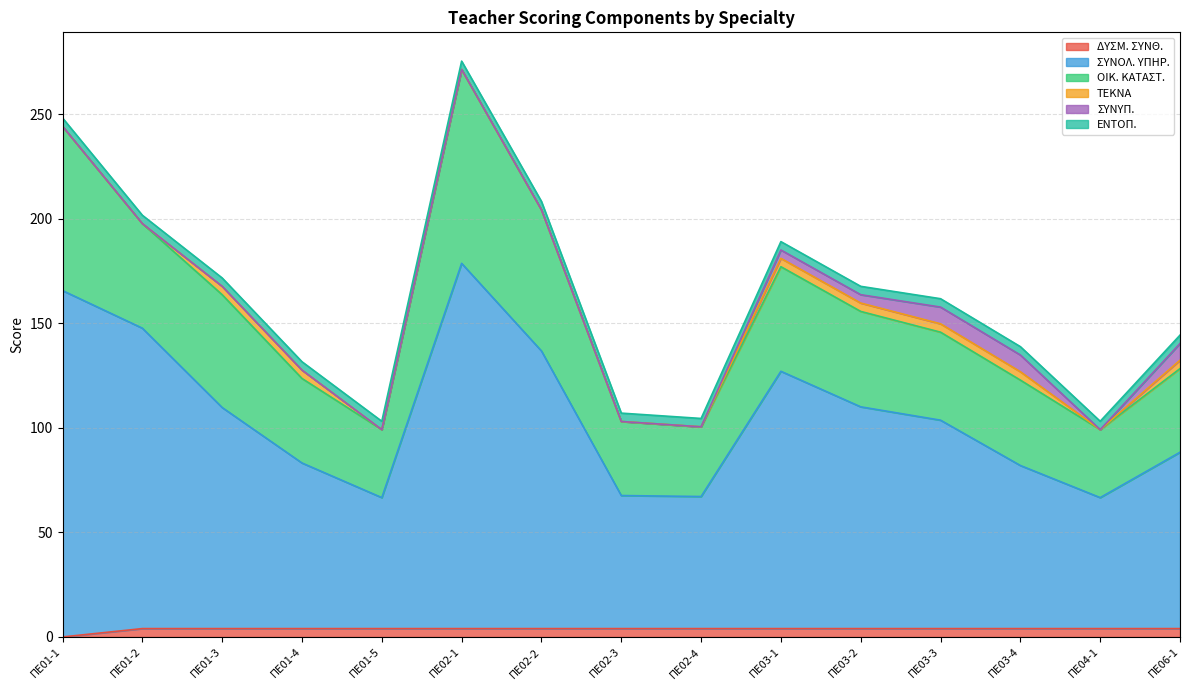

Rank the series by their maximum value, from lowest to highest.

ΔΥΣΜ. ΣΥΝΘ., ΤΕΚΝΑ, ΕΝΤΟΠ., ΣΥΝΥΠ., ΟΙΚ. ΚΑΤΑΣΤ., ΣΥΝΟΛ. ΥΠΗΡ.